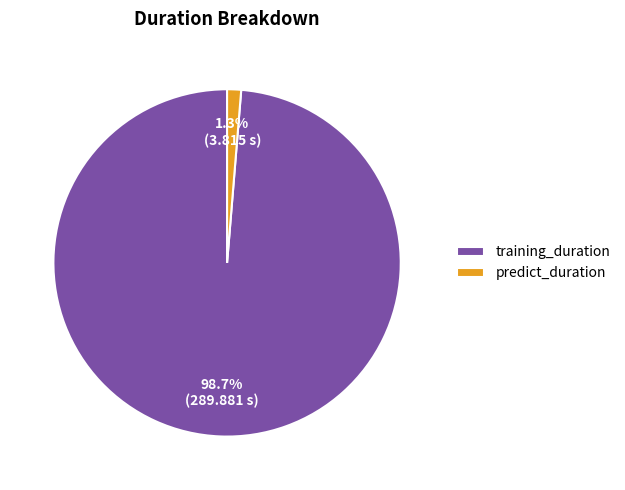

What is the total percentage of training_duration and predict_duration?

100.0%